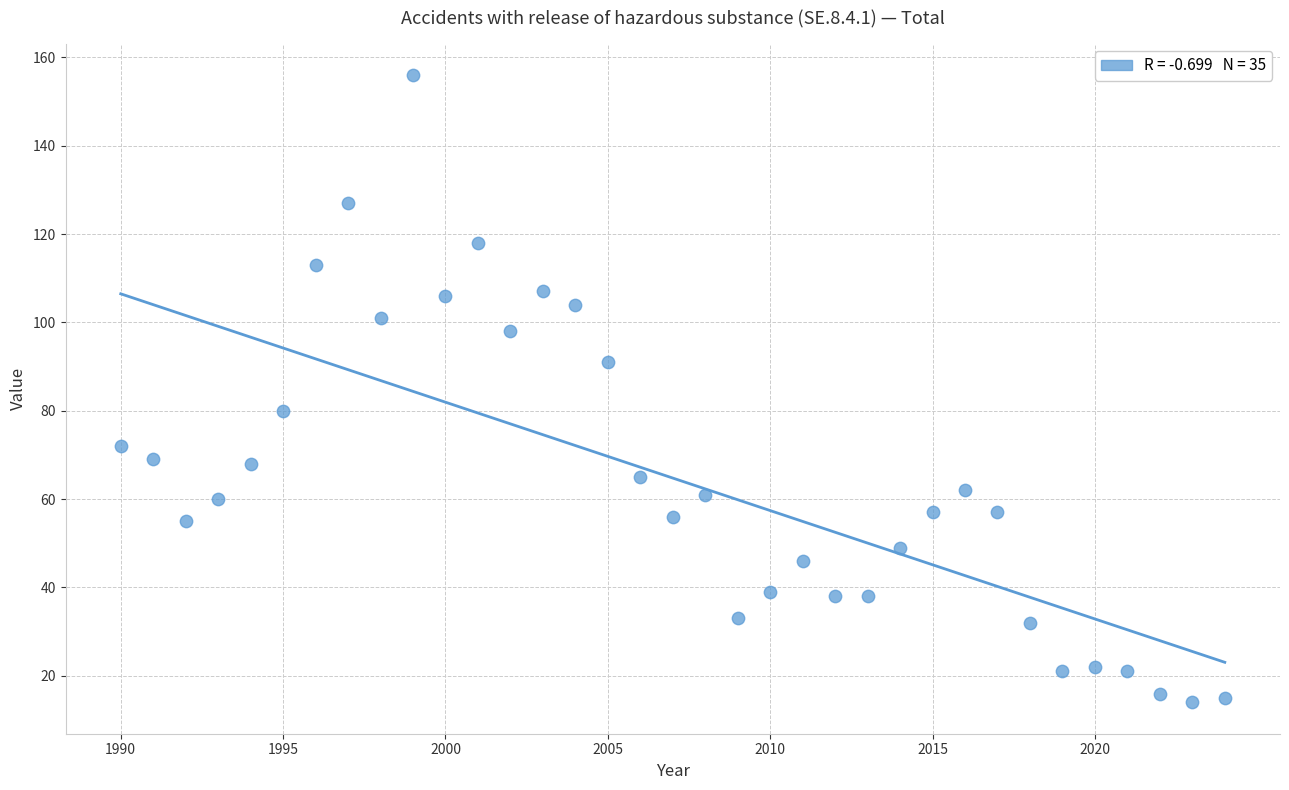

What is the range of Y values (max minus min)?

142